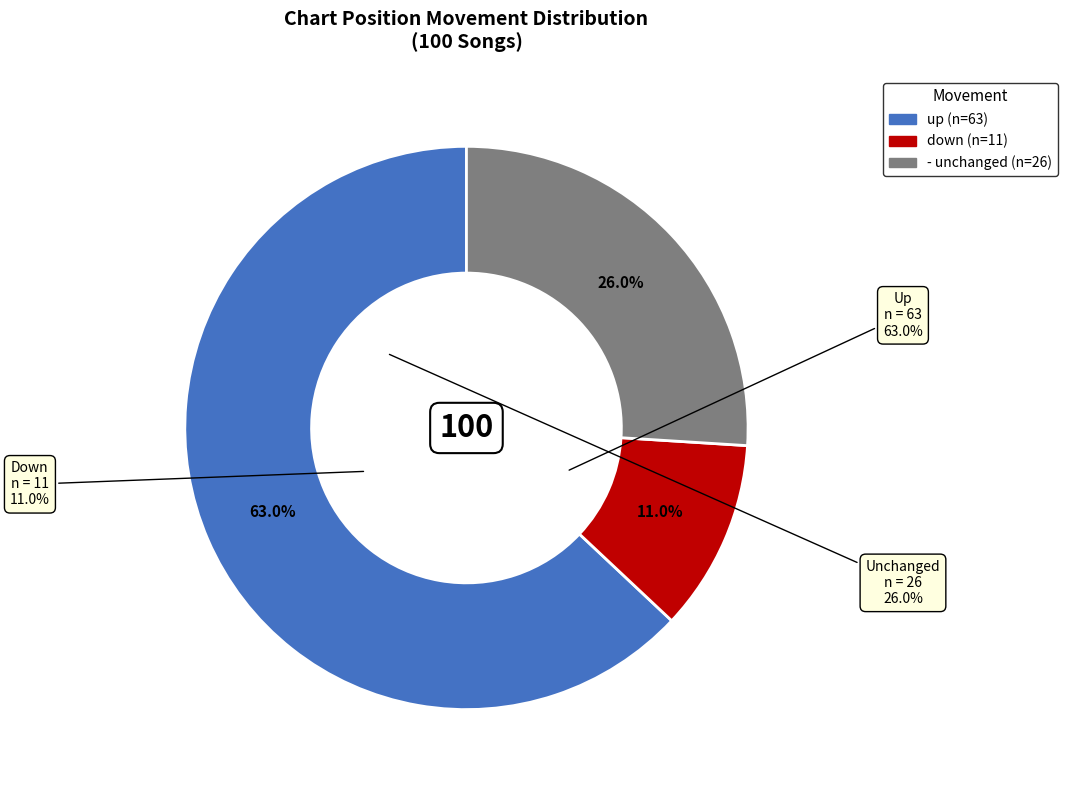

What is the smallest slice in the pie chart?

down